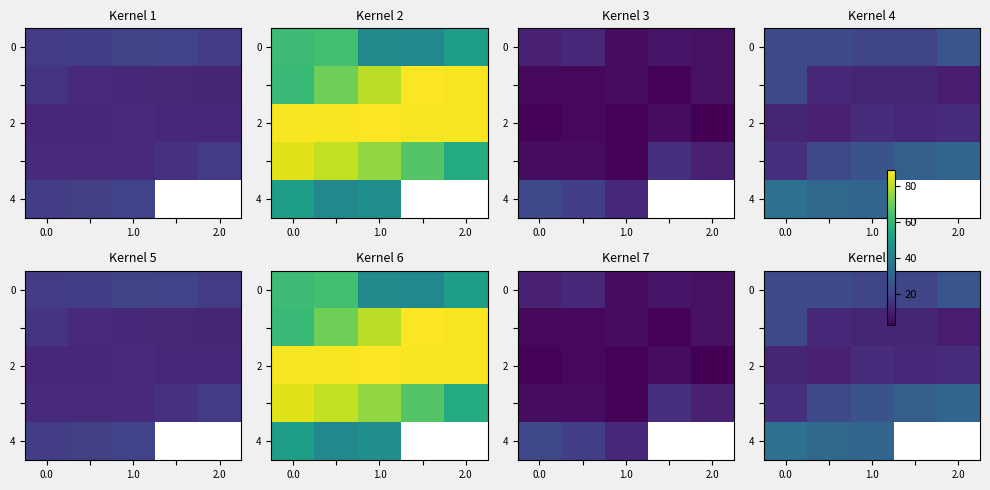

What is the difference between the highest and lowest values at 3?

17.0